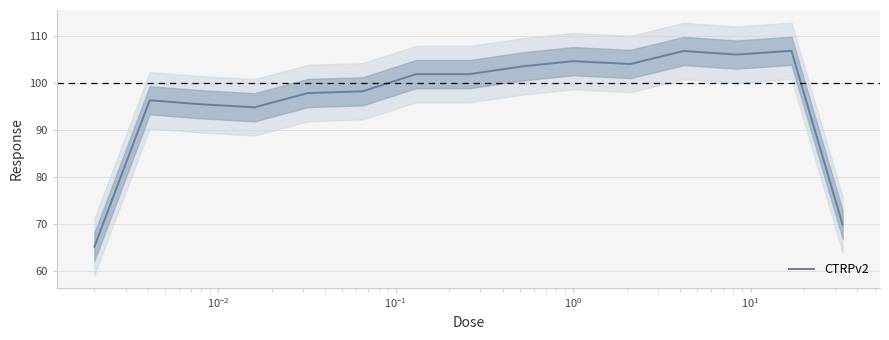

Does the chart display data point markers on the line(s)?

No